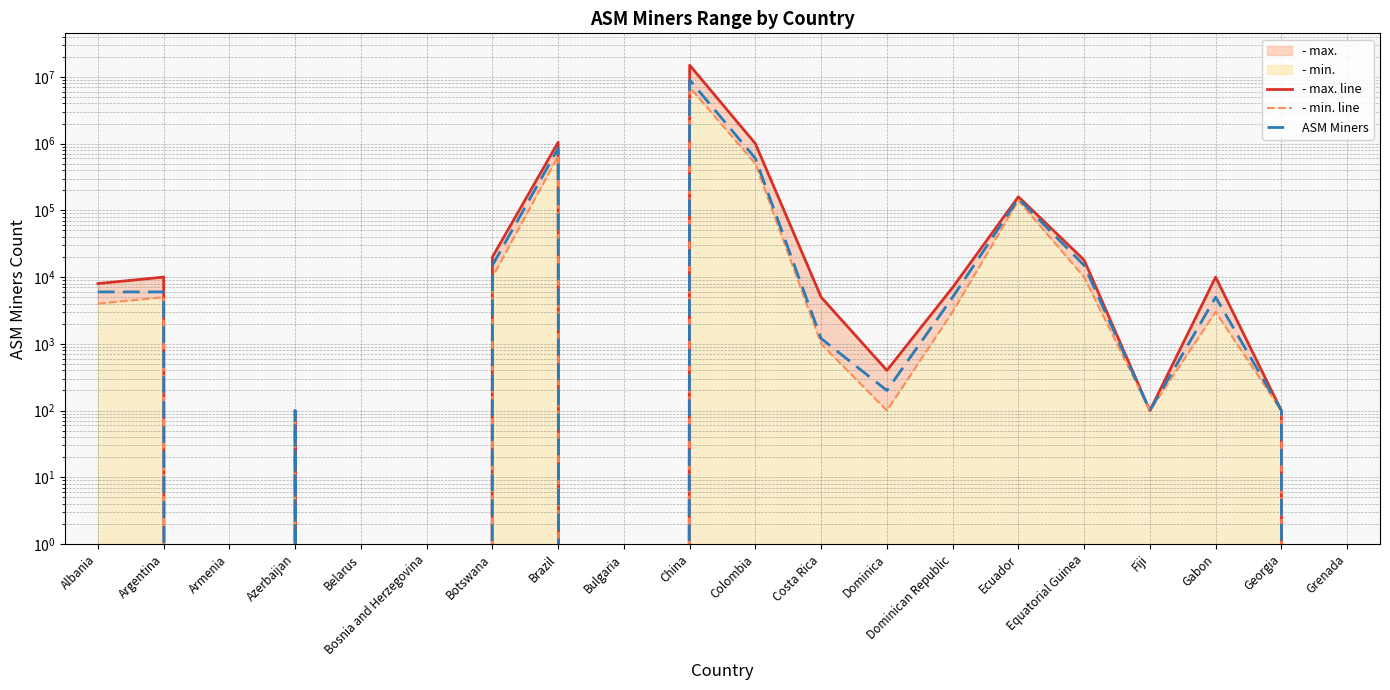

At which label does ASM Miners first exceed 5000?

Albania